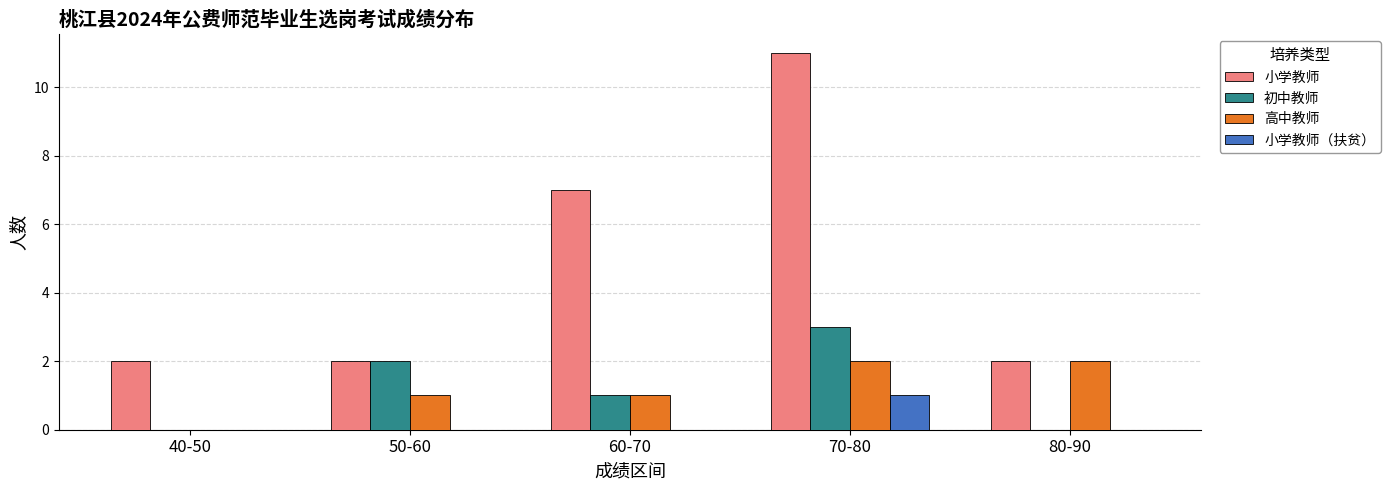

Reading left to right, what are all the values shown in this chart?

小学教师: 40-50=2	50-60=2	60-70=7	70-80=11	80-90=2
初中教师: 40-50=0	50-60=2	60-70=1	70-80=3	80-90=0
高中教师: 40-50=0	50-60=1	60-70=1	70-80=2	80-90=2
小学教师（扶贫）: 40-50=0	50-60=0	60-70=0	70-80=1	80-90=0